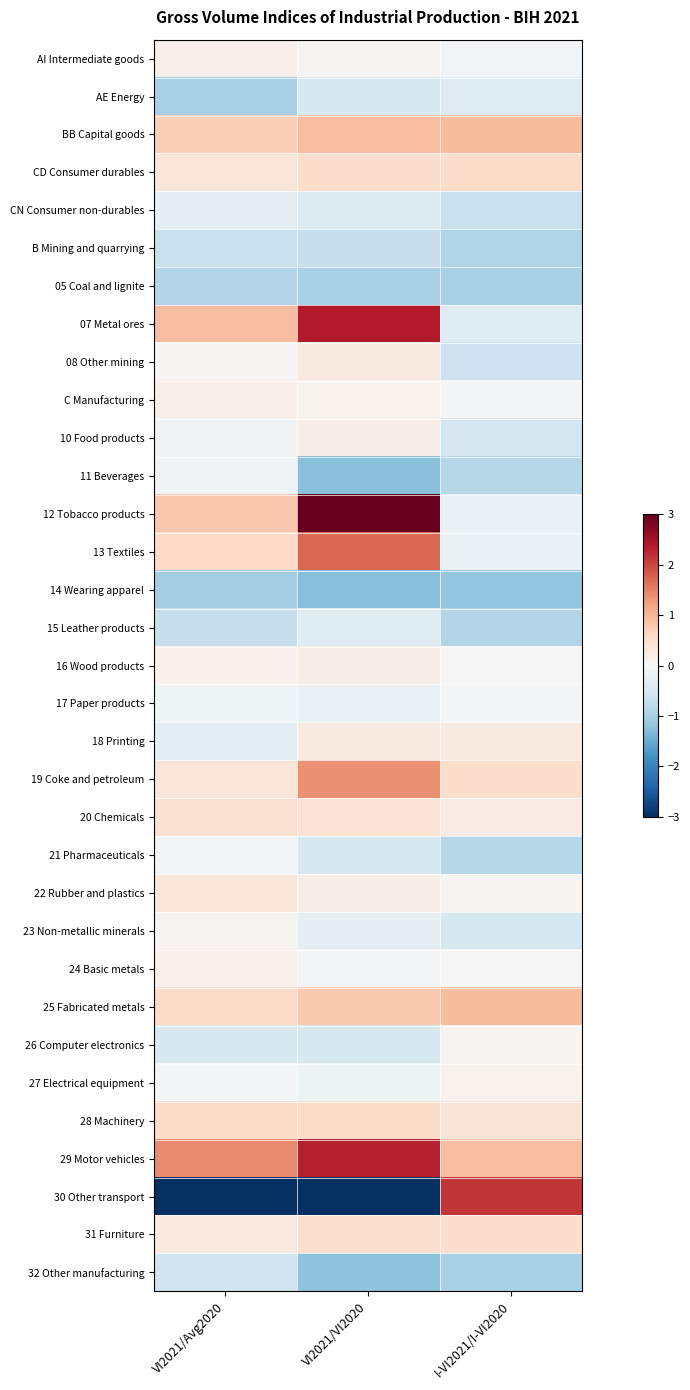

Between VI2021/Avg2020 and I-VI2021/I-VI2020, which is larger?

VI2021/Avg2020